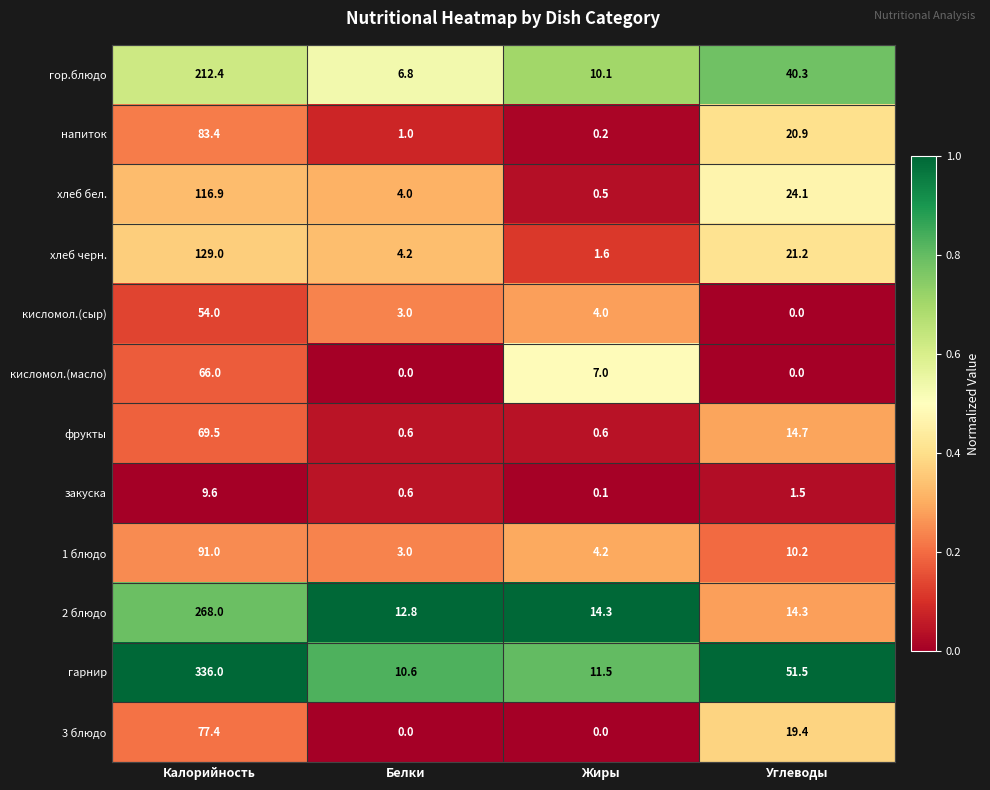

Which series has the widest spread of values?

гарнир